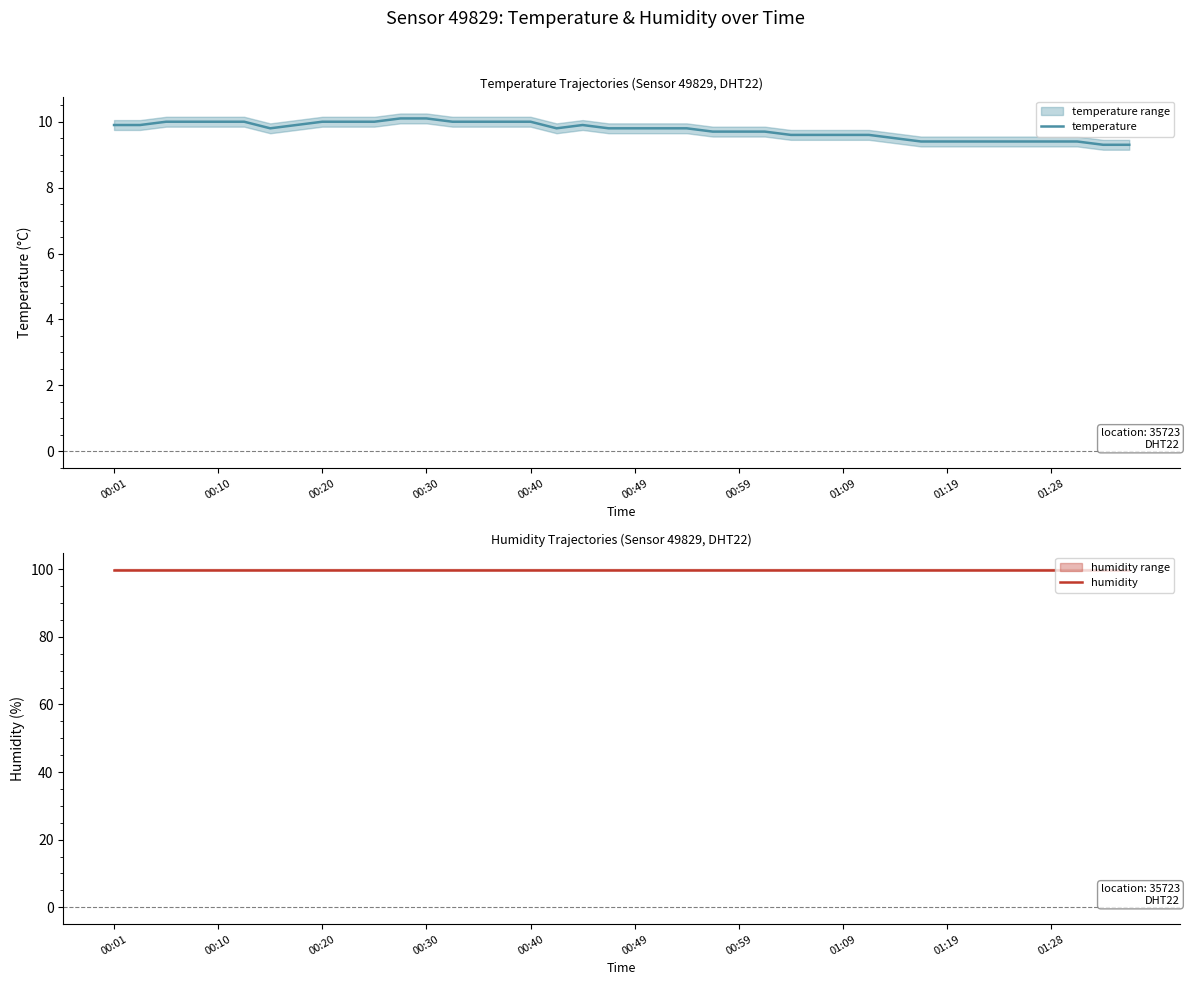

True or false: temperature has more than 0 points higher than both neighbors.

True